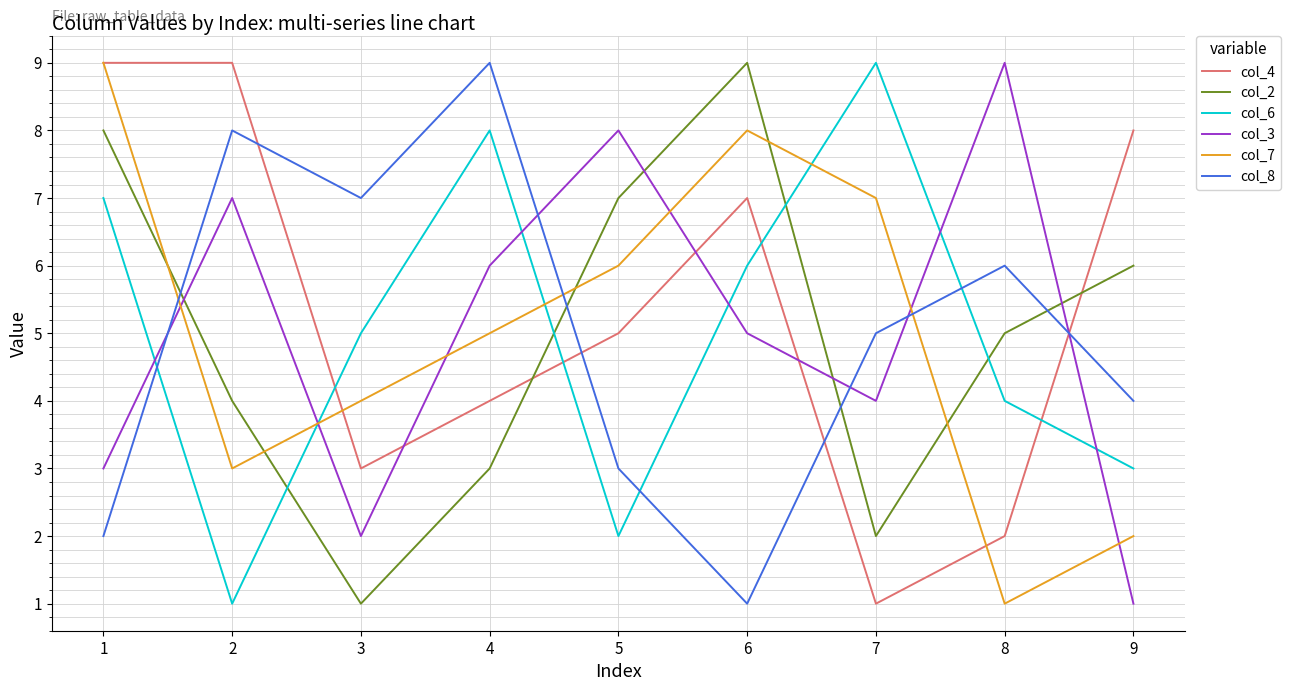

Reading left to right, extract all data points from this chart.

col_4: 9	9	3	4	5	7	1	2	8
col_2: 8	4	1	3	7	9	2	5	6
col_6: 7	1	5	8	2	6	9	4	3
col_3: 3	7	2	6	8	5	4	9	1
col_7: 9	3	4	5	6	8	7	1	2
col_8: 2	8	7	9	3	1	5	6	4